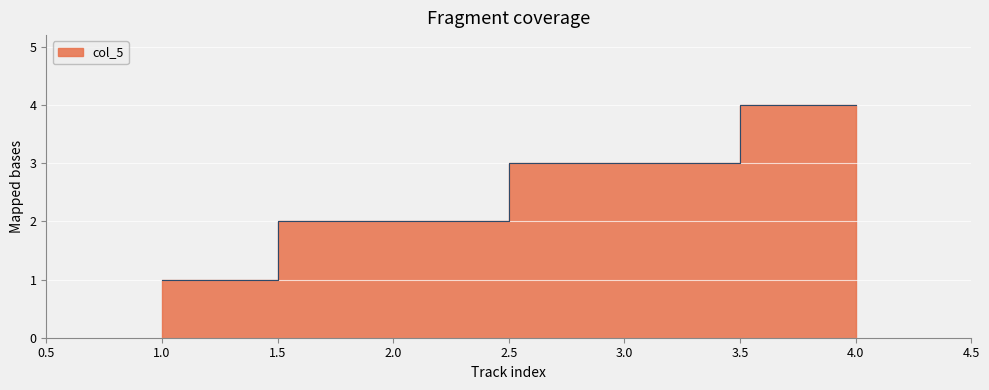

What is the value of the 2nd point from the left?

2